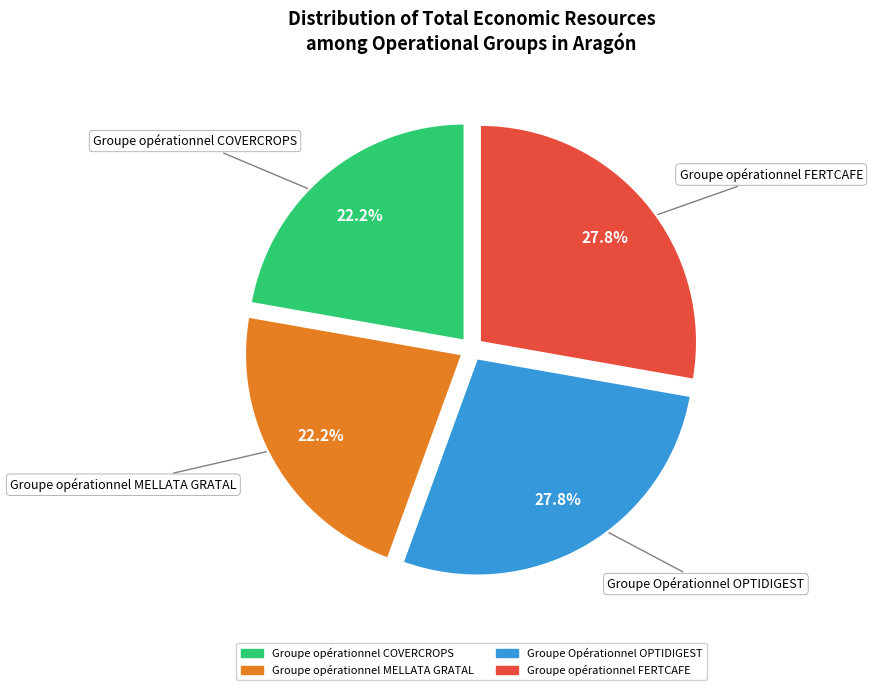

How many slices are in this pie chart?

4